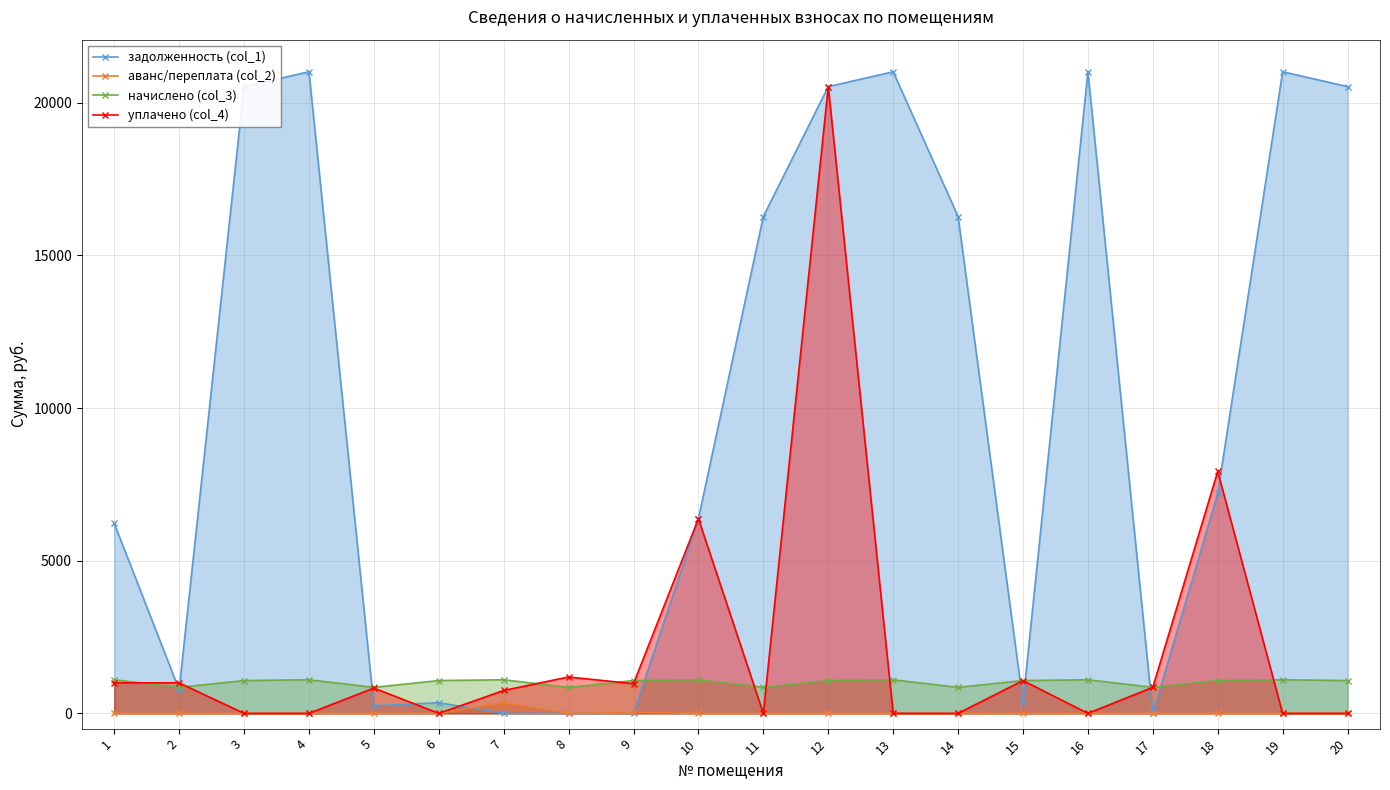

Rank the categories by уплачено (col_4) value from highest to lowest.

12, 18, 10, 8, 15, 1, 2, 9, 17, 5, 7, 3, 4, 6, 11, 13, 14, 16, 19, 20